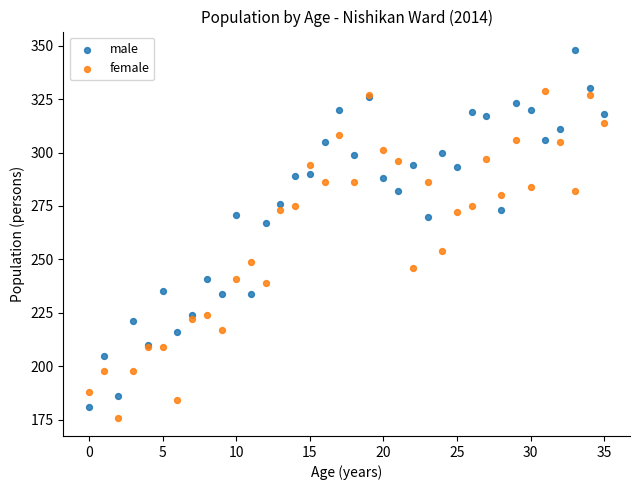

Which series has the widest spread of Y values?

male